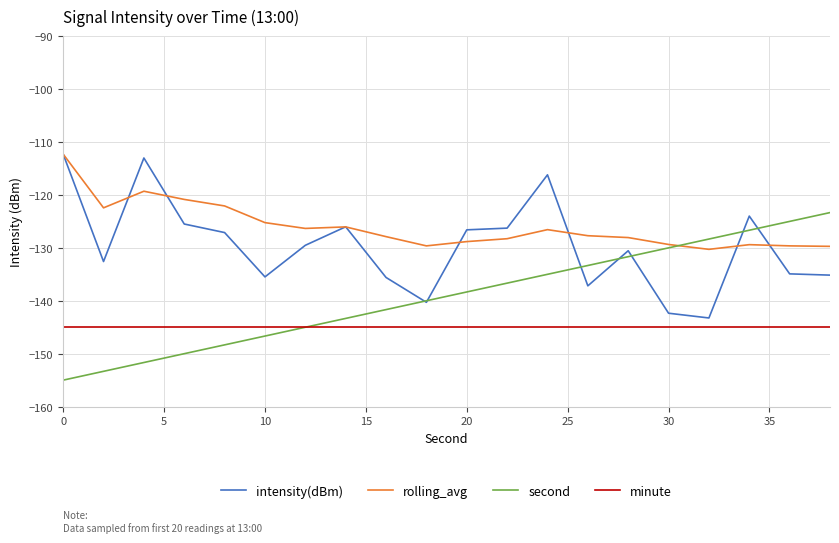

What is the difference between the second highest and minimum values in the intensity(dBm) series?

30.2